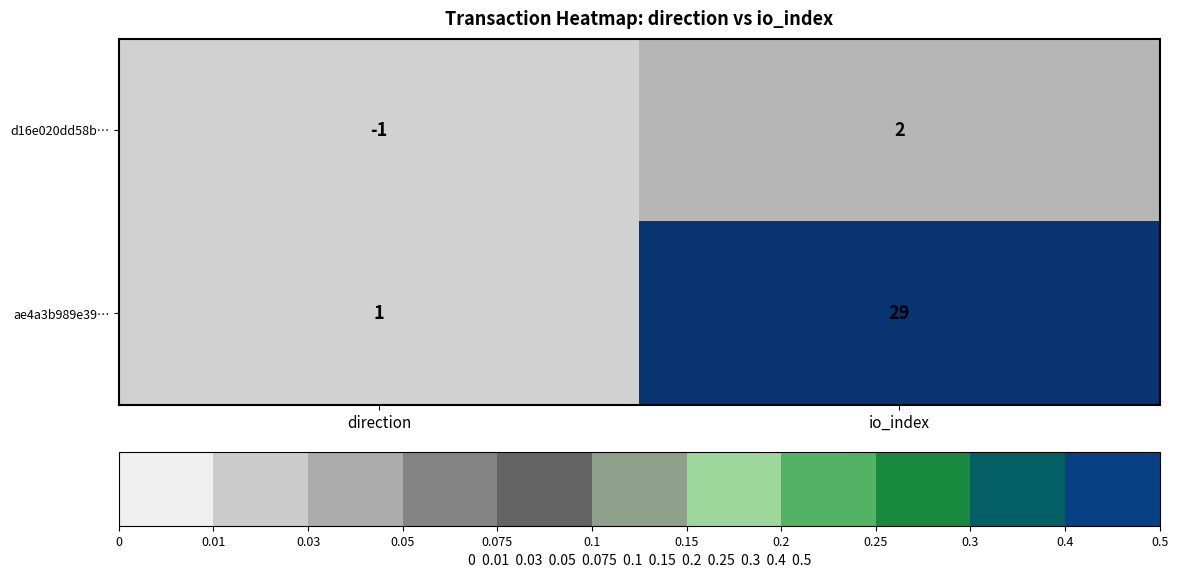

Rank the series at direction from highest to lowest value.

ae4a3b989e39…, d16e020dd58b…